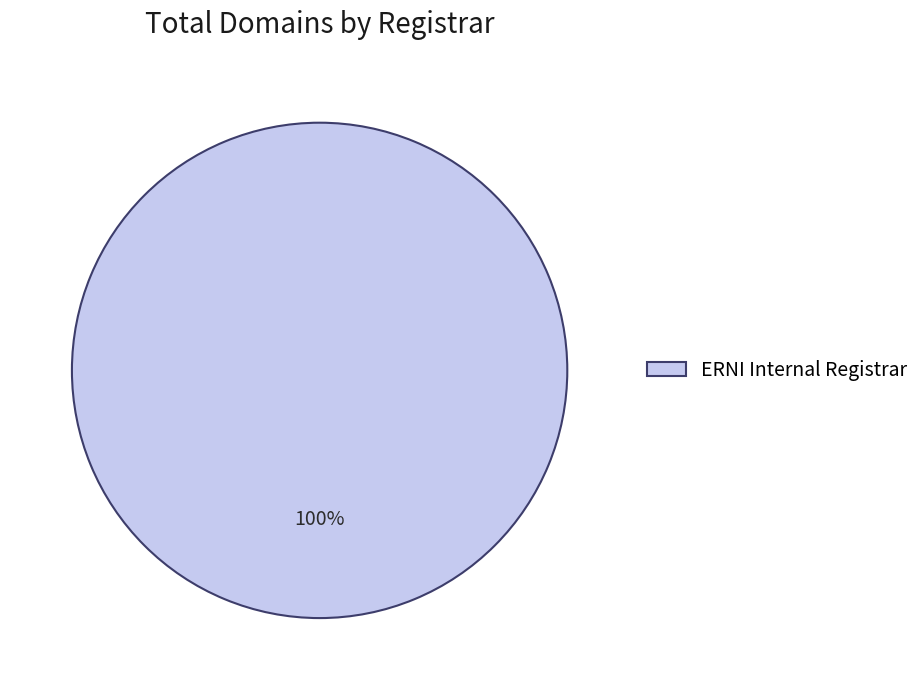

Rank the categories by value from lowest to highest.

ERNI Internal Registrar